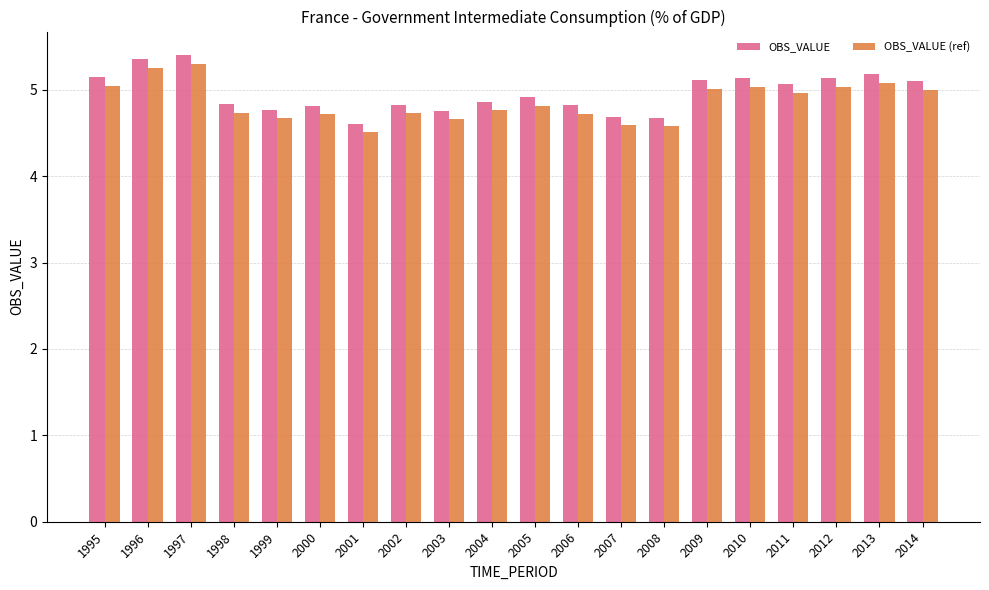

Which series has the widest spread of values?

OBS_VALUE